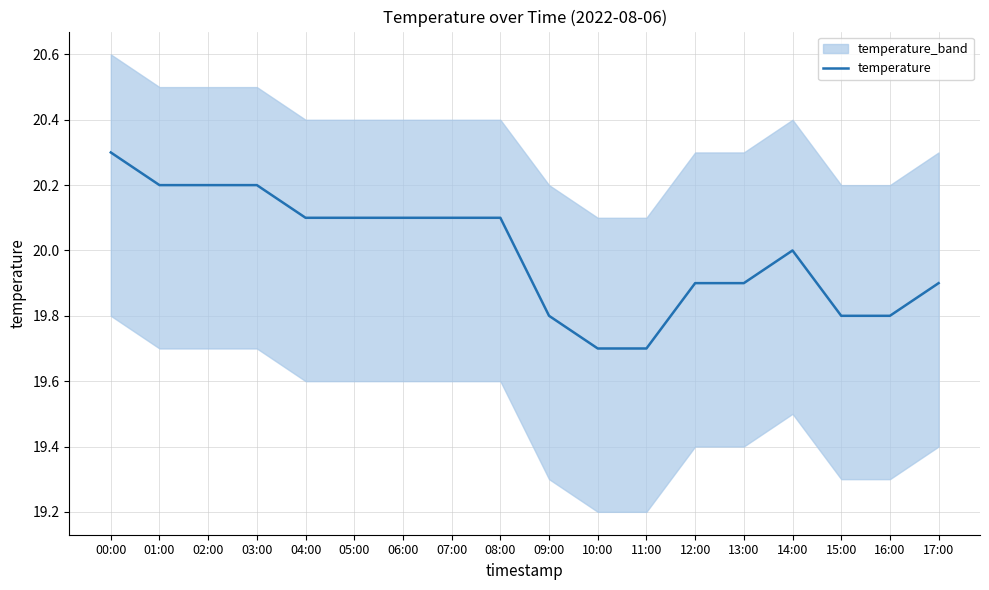

What is the sum of all values?

359.9